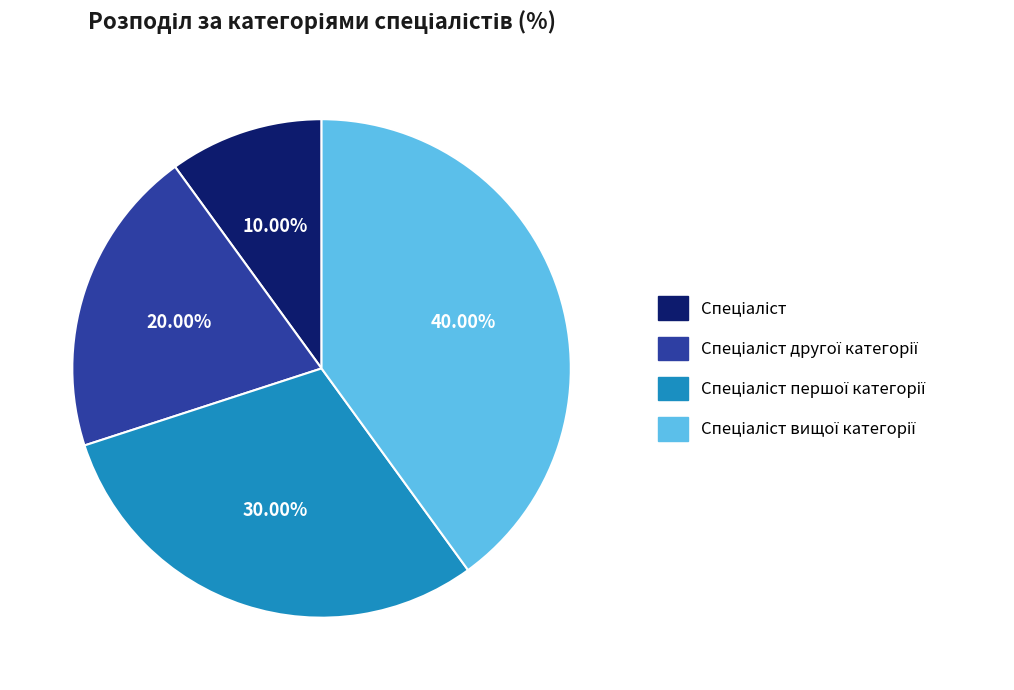

Count the number of slices in the pie.

4